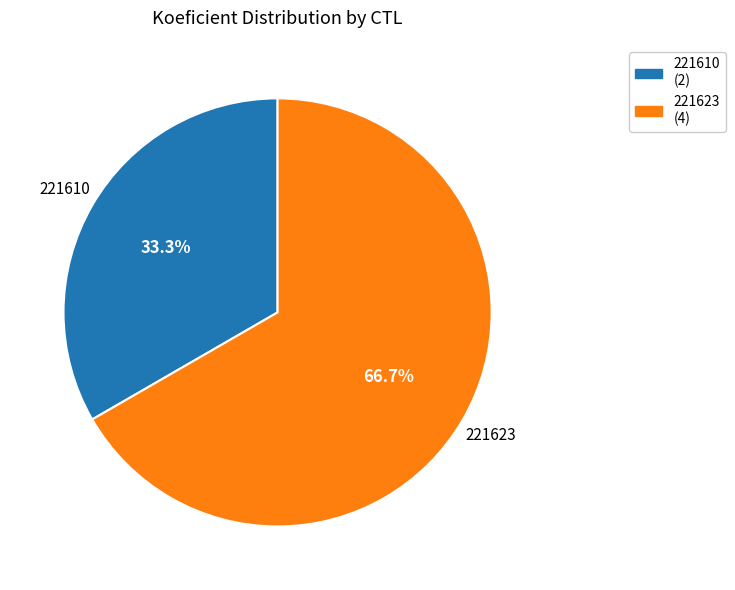

What is the ratio of the value at 221623 to the value at 221610?

2.0